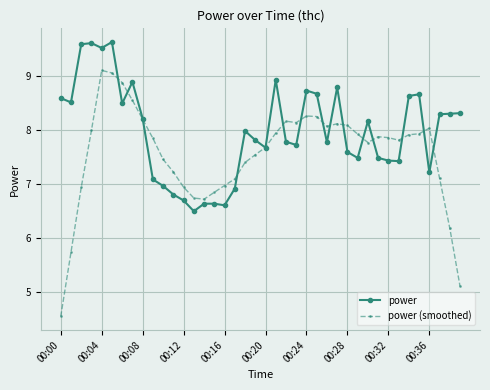

Rank the series by their average value, from lowest to highest.

power (smoothed), power